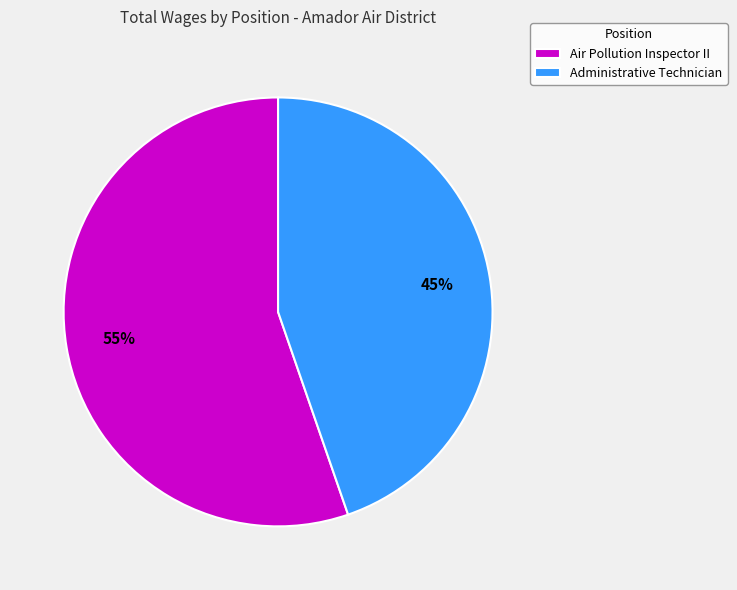

What percentage is the Air Pollution Inspector II slice, to the nearest percent?

55%